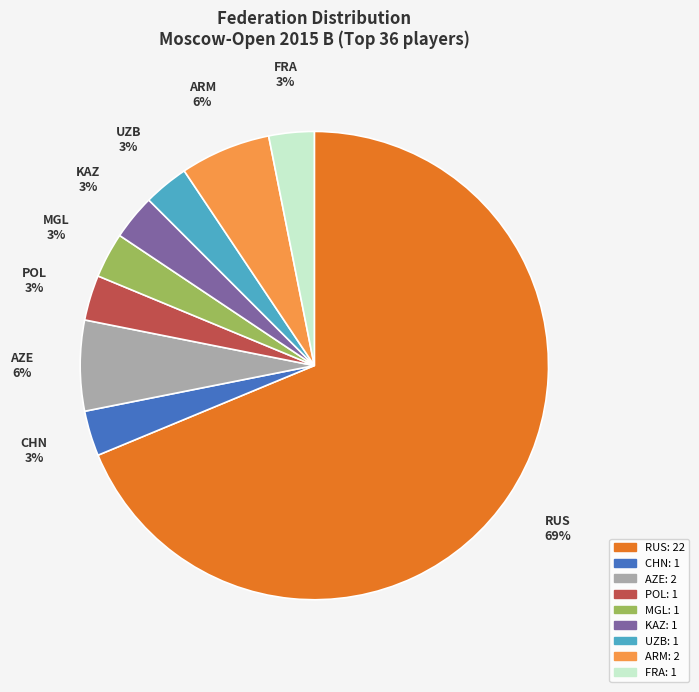

True or false: AZE accounts for 6% of the total.

True